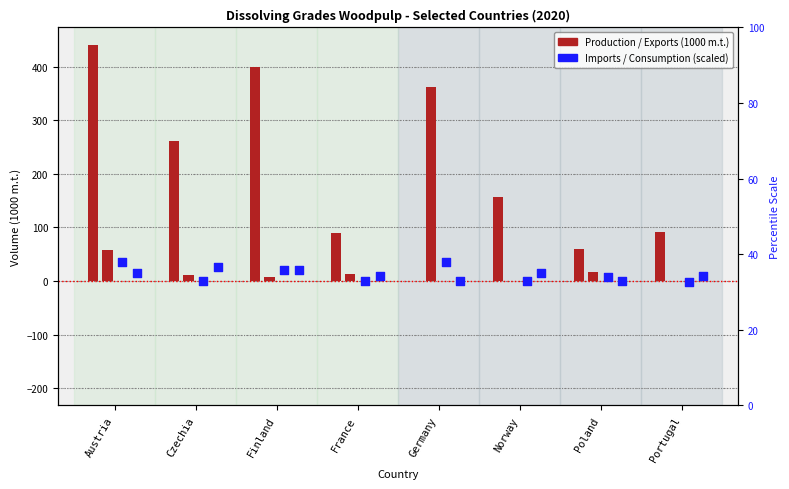

Which series reaches the maximum Y coordinate?

Production (1000 m.t.)